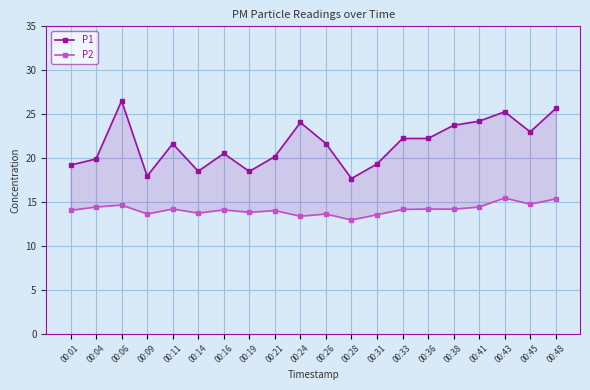

Reading right to left, list all the values displayed in this chart.

P1: 25.6	23.0	25.3	24.2	23.7	22.2	22.2	19.3	17.7	21.6	24.1	20.2	18.5	20.5	18.5	21.6	17.9	26.5	19.9	19.2
P2: 15.3	14.8	15.4	14.4	14.2	14.2	14.2	13.6	12.9	13.6	13.4	14.0	13.8	14.1	13.7	14.2	13.6	14.7	14.4	14.1